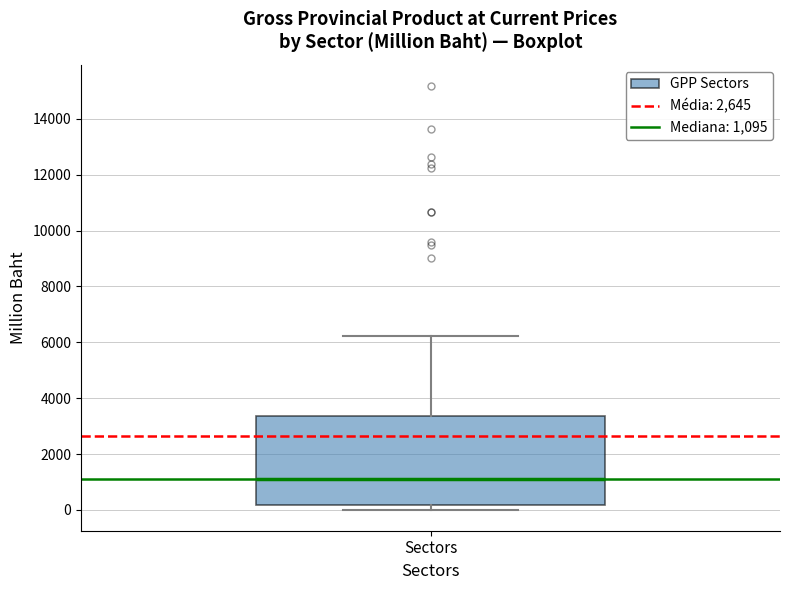

Transcribe this box plot: give where the median line is, the range the box spans, and where the two whiskers end, as read against the y-axis. The values are not printed on the chart, so give them approximately, as read against the axis.

median 1000, box 200 to 3400, whiskers 0 to 6200